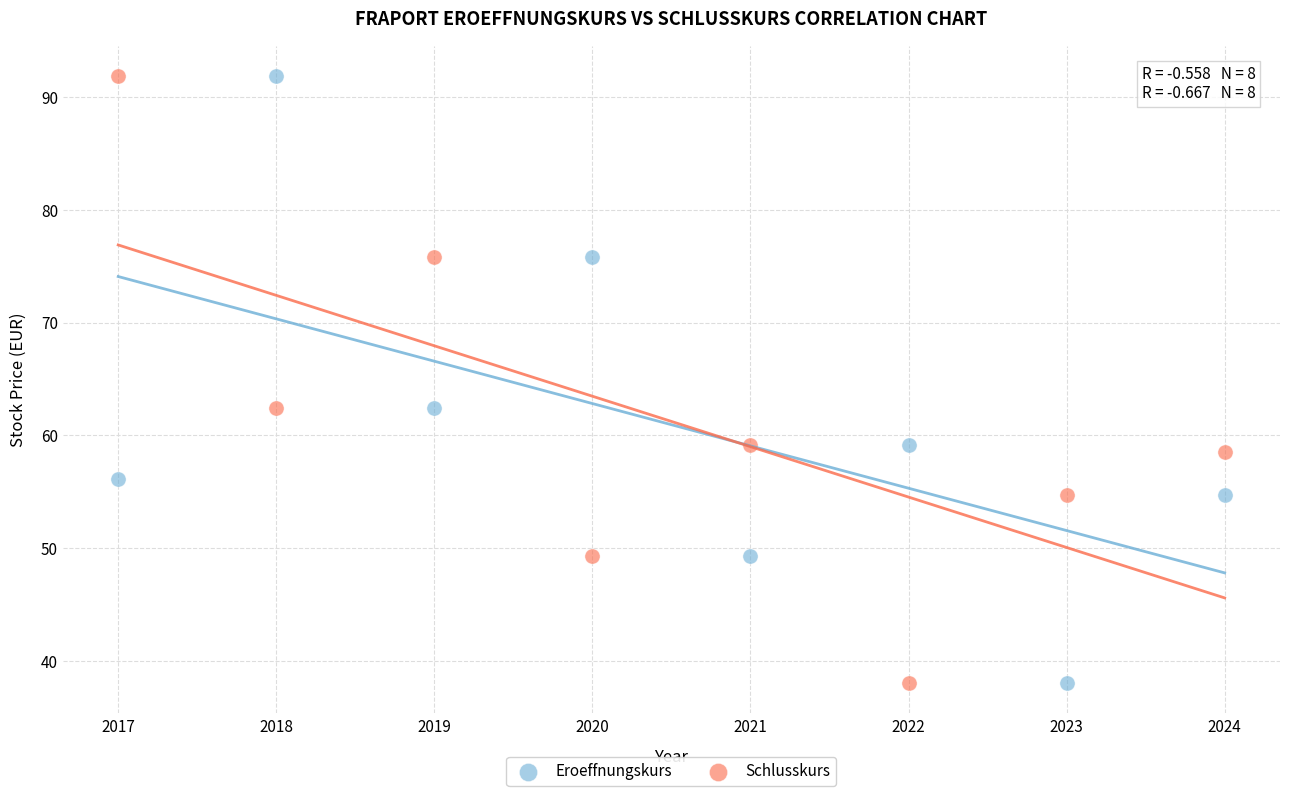

Across all data points, what is the range of X values (max minus min)?

7.0